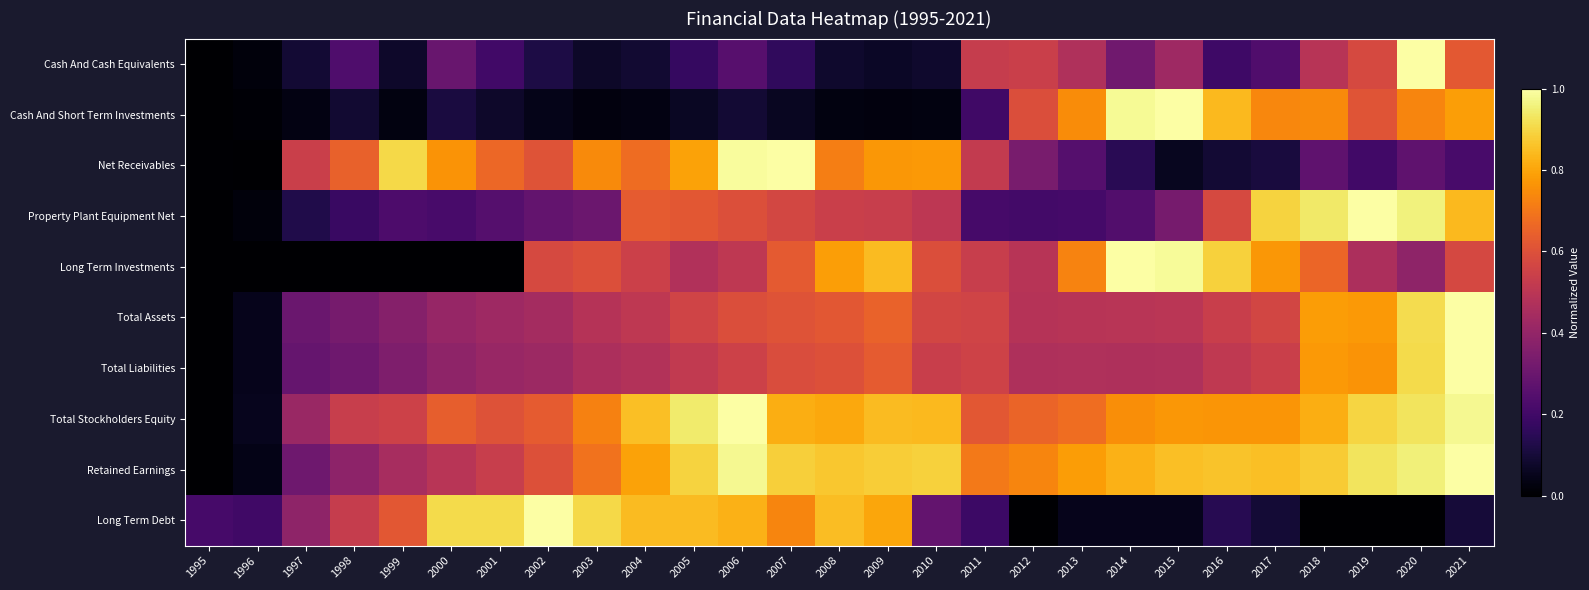

Which has a higher value, 1998 or 2011?

2011